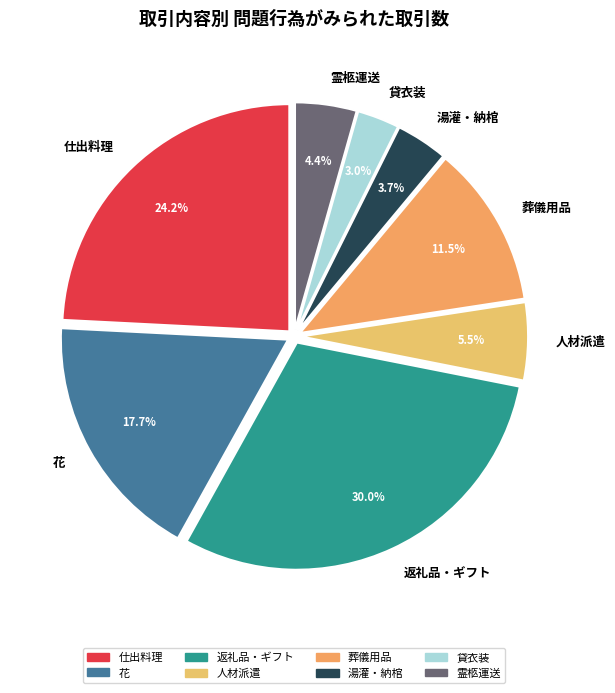

The 花 slice represents 18% of the pie. True or false?

True